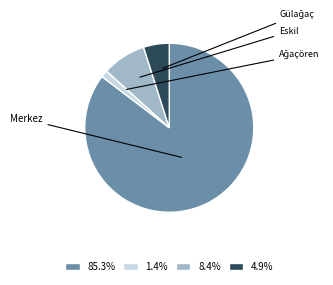

Does 8.4% represent more than half of the total?

No